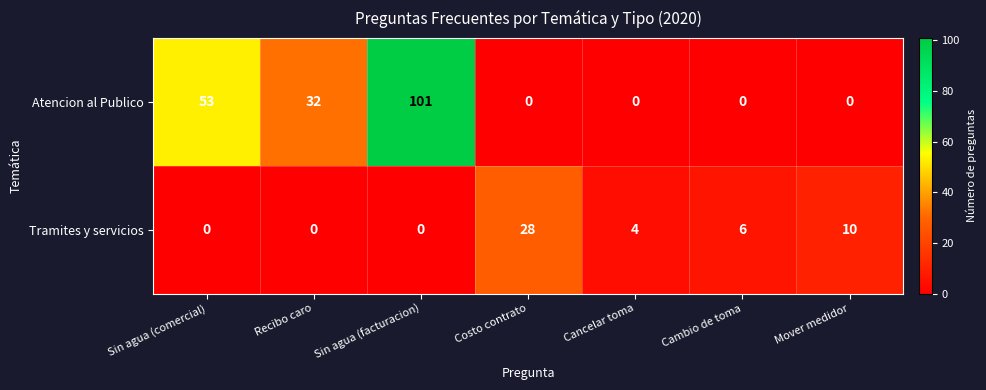

Is it true that Tramites y servicios equals 10 at Mover medidor?

True